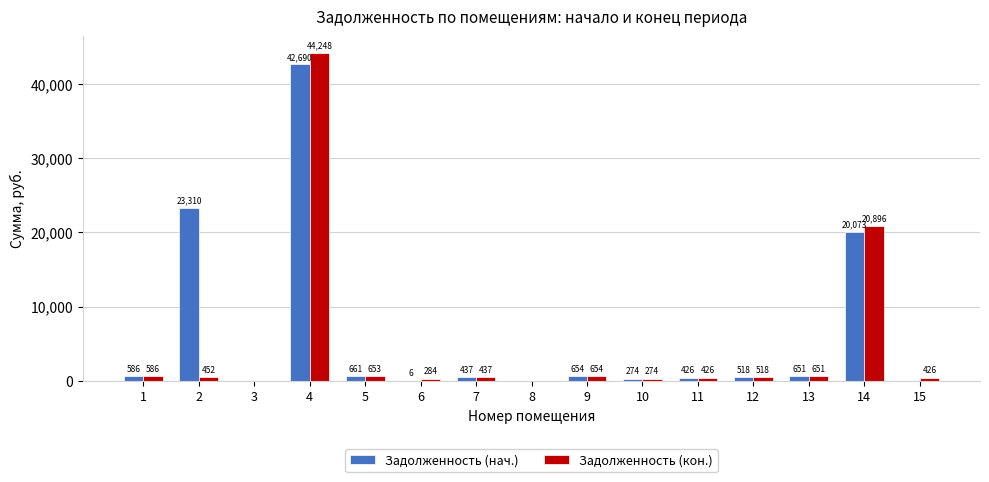

At which label does Задолженность (кон.) reach its peak?

4